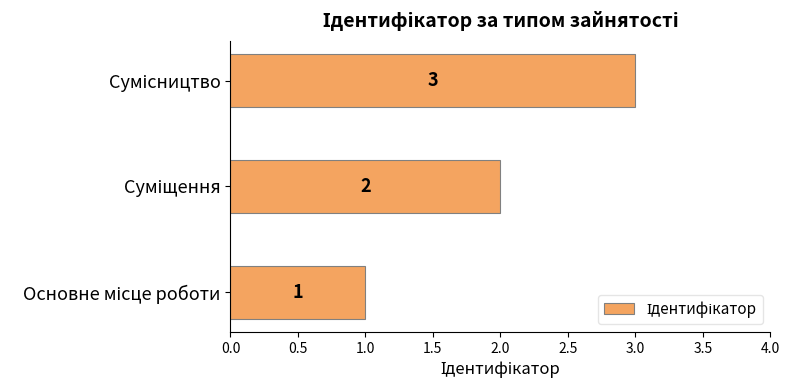

Count the values in the range 1 to 3.

3